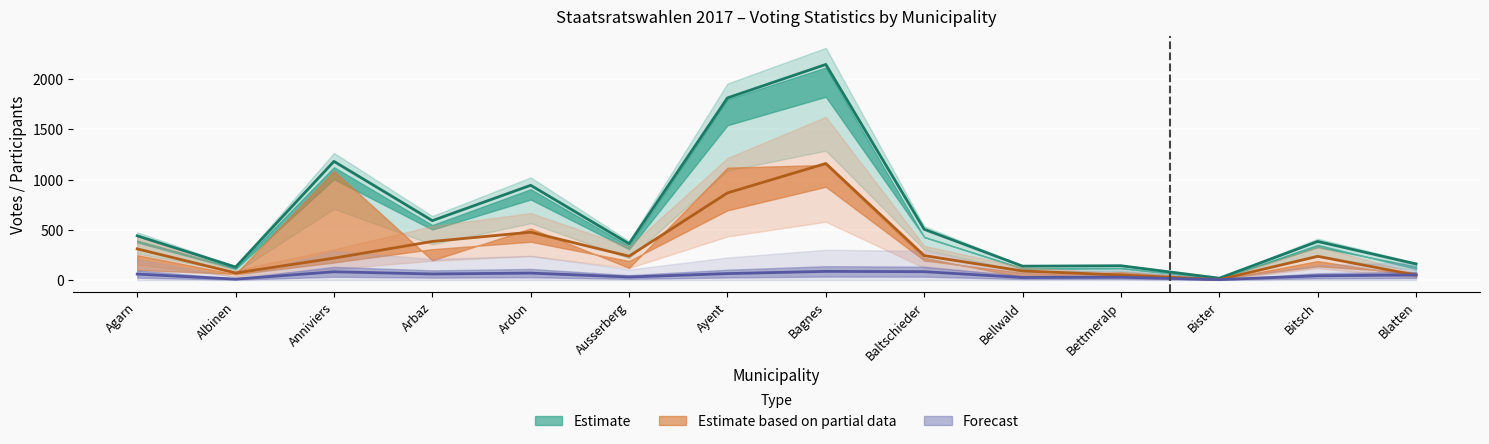

True or false: Stimmende and Stimmabgaben per Hinterlegung intersect in this chart.

False